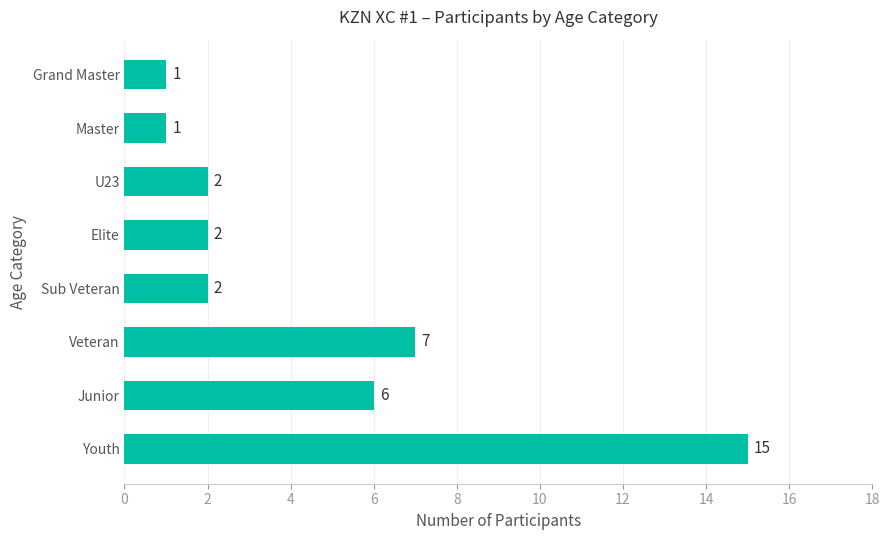

How many categories are shown in the chart?

8